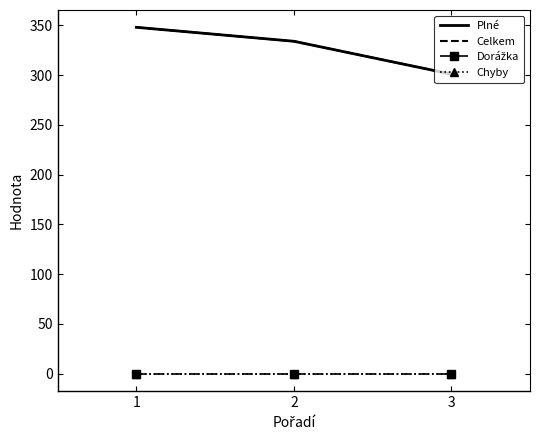

What is the lowest value of the Celkem series?

301